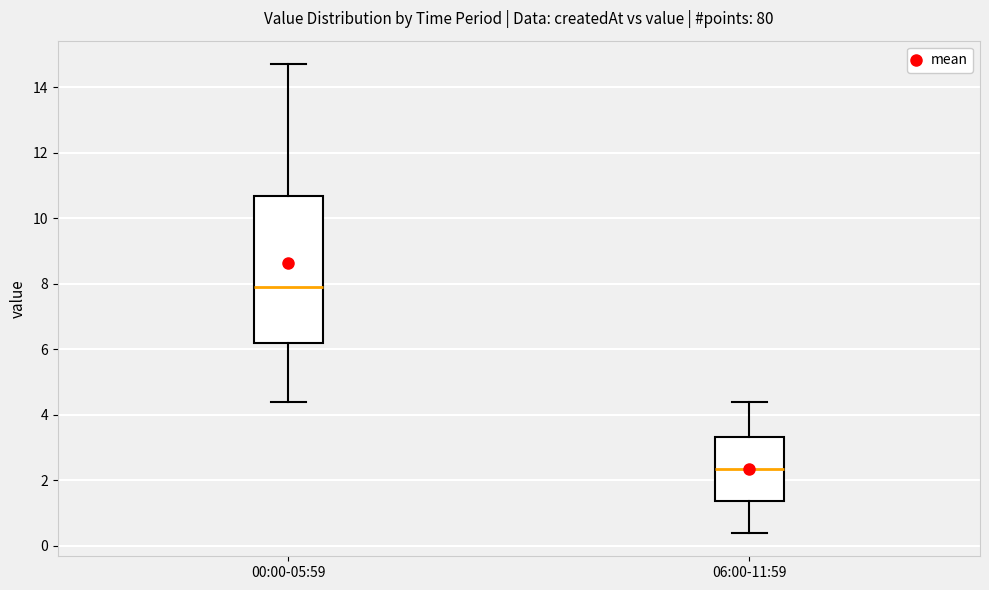

Which box's median line is the highest?

00:00-05:59